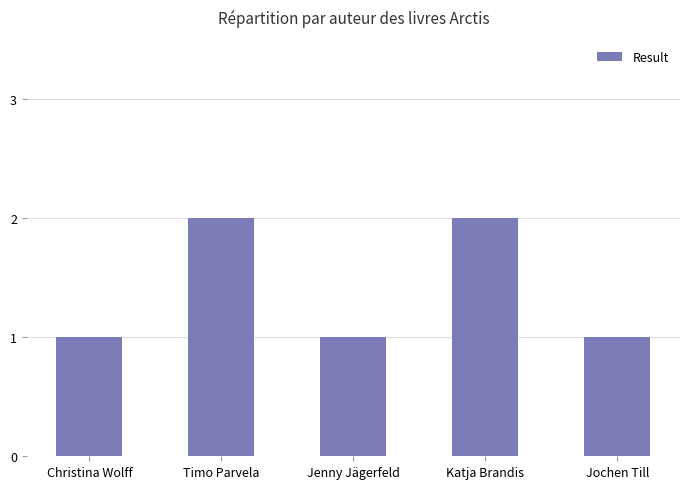

Reading left to right, transcribe all the data shown in this chart.

1	2	1	2	1